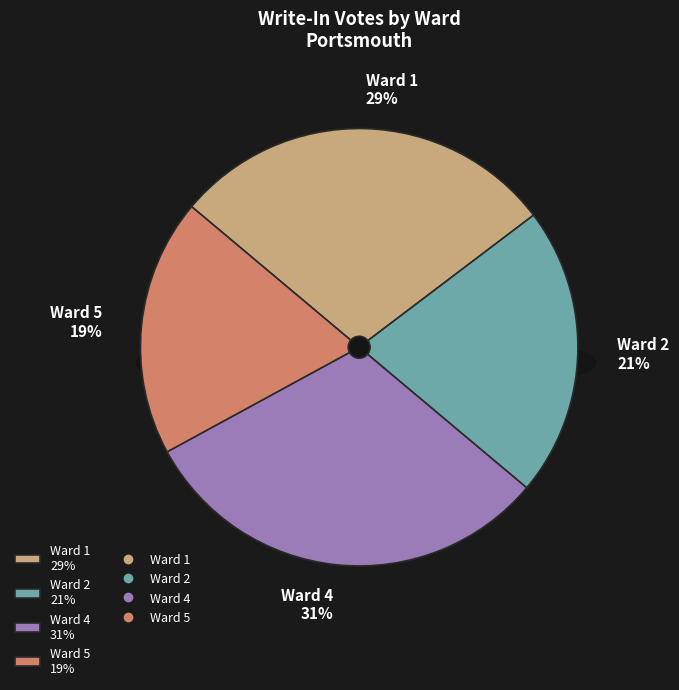

To the nearest percent, what portion does Ward 5 represent?

19%